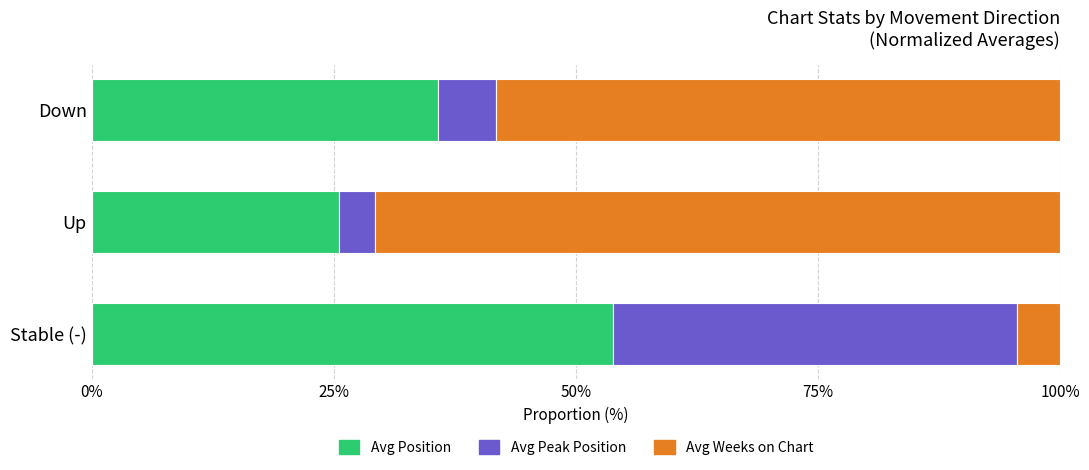

What is the maximum value for Avg Position?

53.8